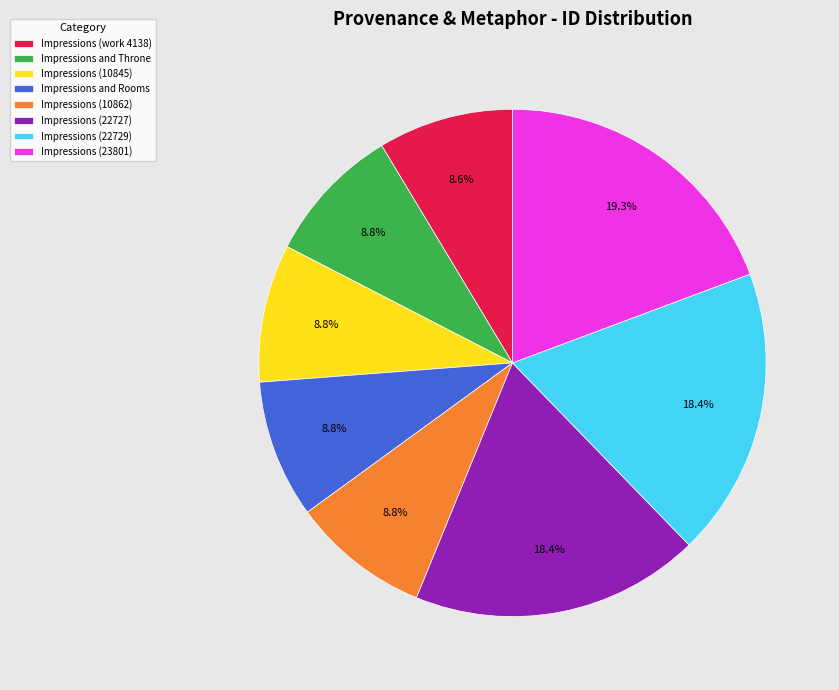

What is the ratio of the value at Impressions (work 4138) to the value at Impressions and Throne?

1.0